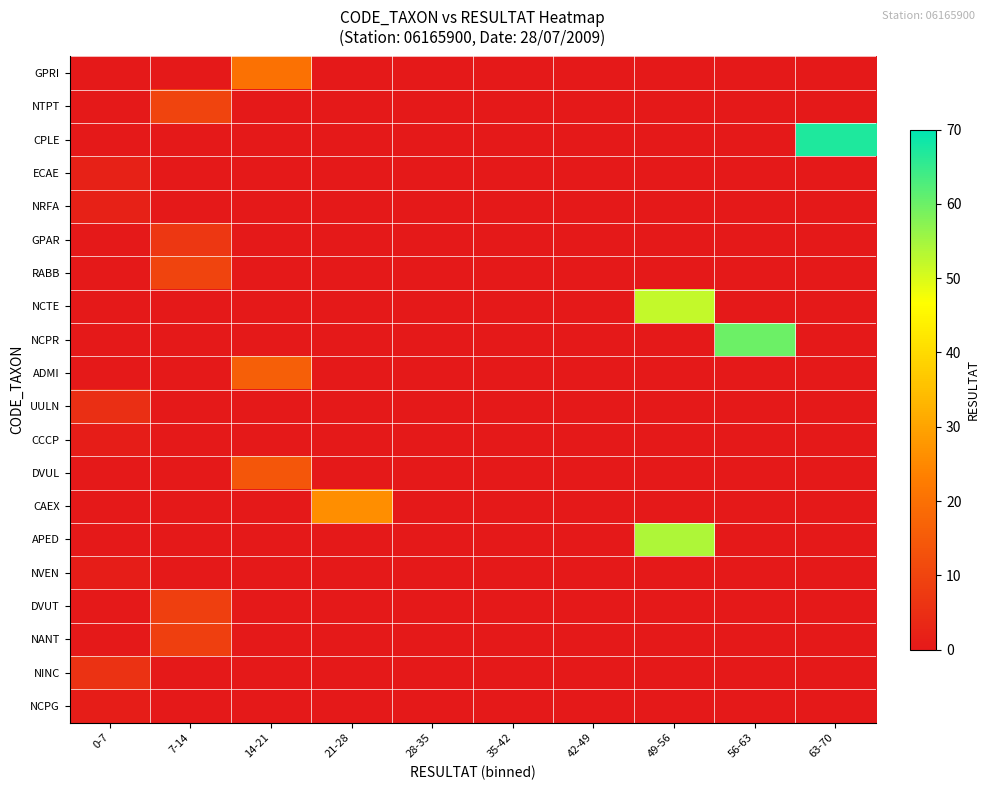

Reading left to right, list all the values displayed in this chart.

GPRI: 0-7=0	7-14=0	14-21=20	21-28=0	28-35=0	35-42=0	42-49=0	49-56=0	56-63=0	63-70=0
NTPT: 0-7=0	7-14=10	14-21=0	21-28=0	28-35=0	35-42=0	42-49=0	49-56=0	56-63=0	63-70=0
CPLE: 0-7=0	7-14=0	14-21=0	21-28=0	28-35=0	35-42=0	42-49=0	49-56=0	56-63=0	63-70=67
ECAE: 0-7=2	7-14=0	14-21=0	21-28=0	28-35=0	35-42=0	42-49=0	49-56=0	56-63=0	63-70=0
NRFA: 0-7=2	7-14=0	14-21=0	21-28=0	28-35=0	35-42=0	42-49=0	49-56=0	56-63=0	63-70=0
GPAR: 0-7=0	7-14=7	14-21=0	21-28=0	28-35=0	35-42=0	42-49=0	49-56=0	56-63=0	63-70=0
RABB: 0-7=0	7-14=10	14-21=0	21-28=0	28-35=0	35-42=0	42-49=0	49-56=0	56-63=0	63-70=0
NCTE: 0-7=0	7-14=0	14-21=0	21-28=0	28-35=0	35-42=0	42-49=0	49-56=52	56-63=0	63-70=0
NCPR: 0-7=0	7-14=0	14-21=0	21-28=0	28-35=0	35-42=0	42-49=0	49-56=0	56-63=60	63-70=0
ADMI: 0-7=0	7-14=0	14-21=16	21-28=0	28-35=0	35-42=0	42-49=0	49-56=0	56-63=0	63-70=0
UULN: 0-7=5	7-14=0	14-21=0	21-28=0	28-35=0	35-42=0	42-49=0	49-56=0	56-63=0	63-70=0
CCCP: 0-7=1	7-14=0	14-21=0	21-28=0	28-35=0	35-42=0	42-49=0	49-56=0	56-63=0	63-70=0
DVUL: 0-7=0	7-14=0	14-21=14	21-28=0	28-35=0	35-42=0	42-49=0	49-56=0	56-63=0	63-70=0
CAEX: 0-7=0	7-14=0	14-21=0	21-28=26	28-35=0	35-42=0	42-49=0	49-56=0	56-63=0	63-70=0
APED: 0-7=0	7-14=0	14-21=0	21-28=0	28-35=0	35-42=0	42-49=0	49-56=54	56-63=0	63-70=0
NVEN: 0-7=1	7-14=0	14-21=0	21-28=0	28-35=0	35-42=0	42-49=0	49-56=0	56-63=0	63-70=0
DVUT: 0-7=0	7-14=9	14-21=0	21-28=0	28-35=0	35-42=0	42-49=0	49-56=0	56-63=0	63-70=0
NANT: 0-7=0	7-14=9	14-21=0	21-28=0	28-35=0	35-42=0	42-49=0	49-56=0	56-63=0	63-70=0
NINC: 0-7=6	7-14=0	14-21=0	21-28=0	28-35=0	35-42=0	42-49=0	49-56=0	56-63=0	63-70=0
NCPG: 0-7=1	7-14=0	14-21=0	21-28=0	28-35=0	35-42=0	42-49=0	49-56=0	56-63=0	63-70=0